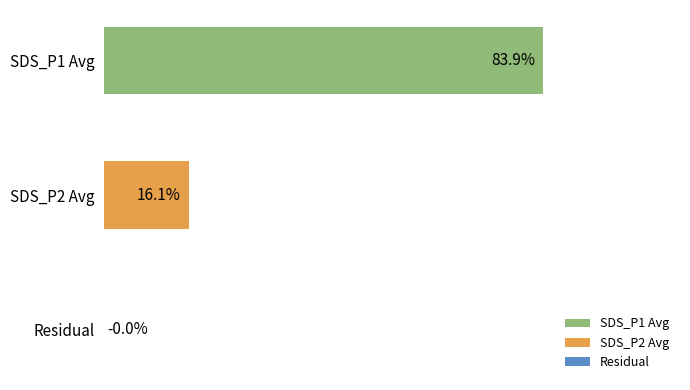

Between Residual and SDS_P2 Avg, which is larger?

SDS_P2 Avg